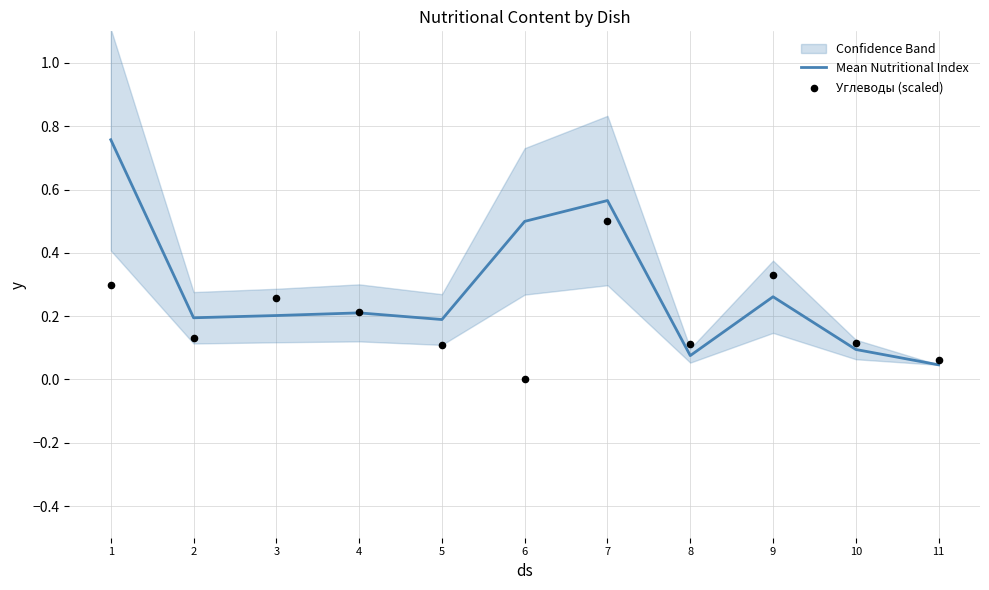

At how many categories does at least one series exceed 0?

11